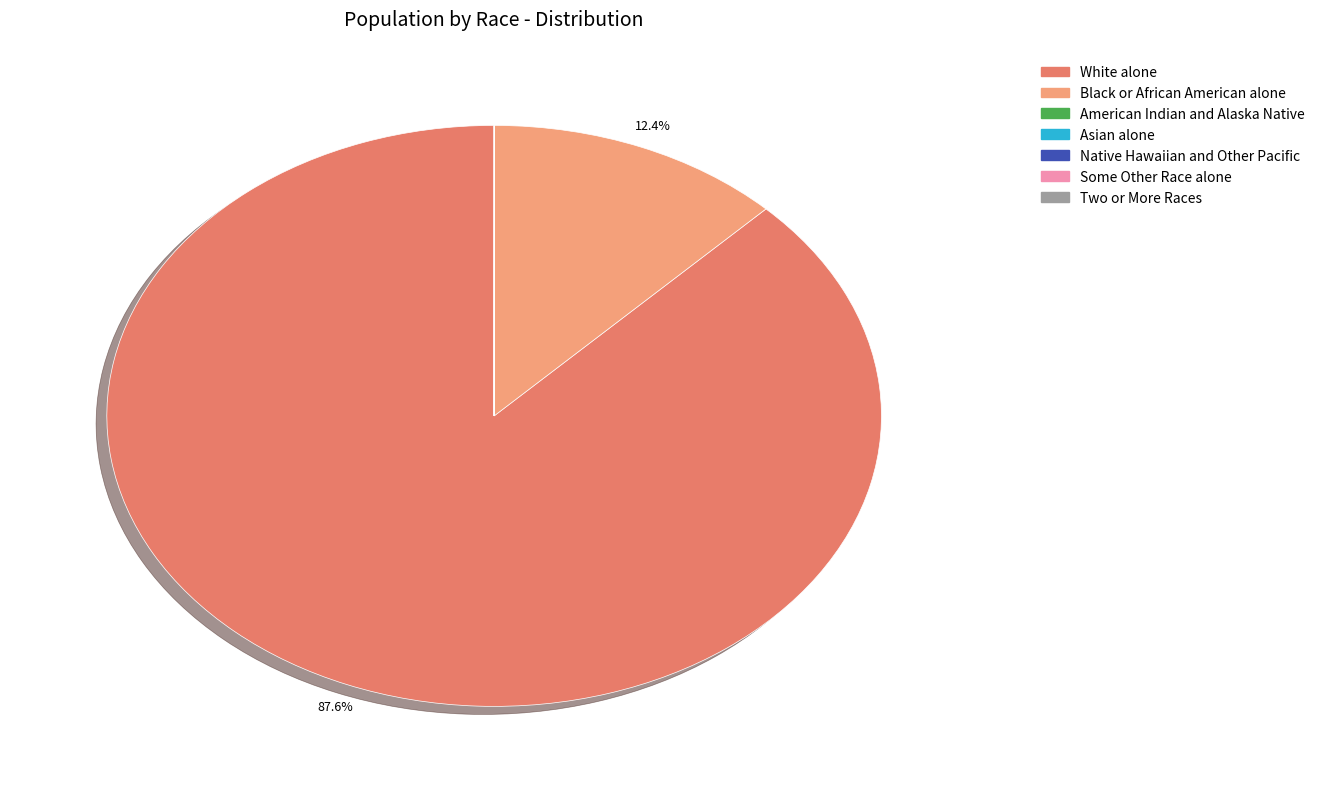

What is the largest slice in the pie chart?

White alone